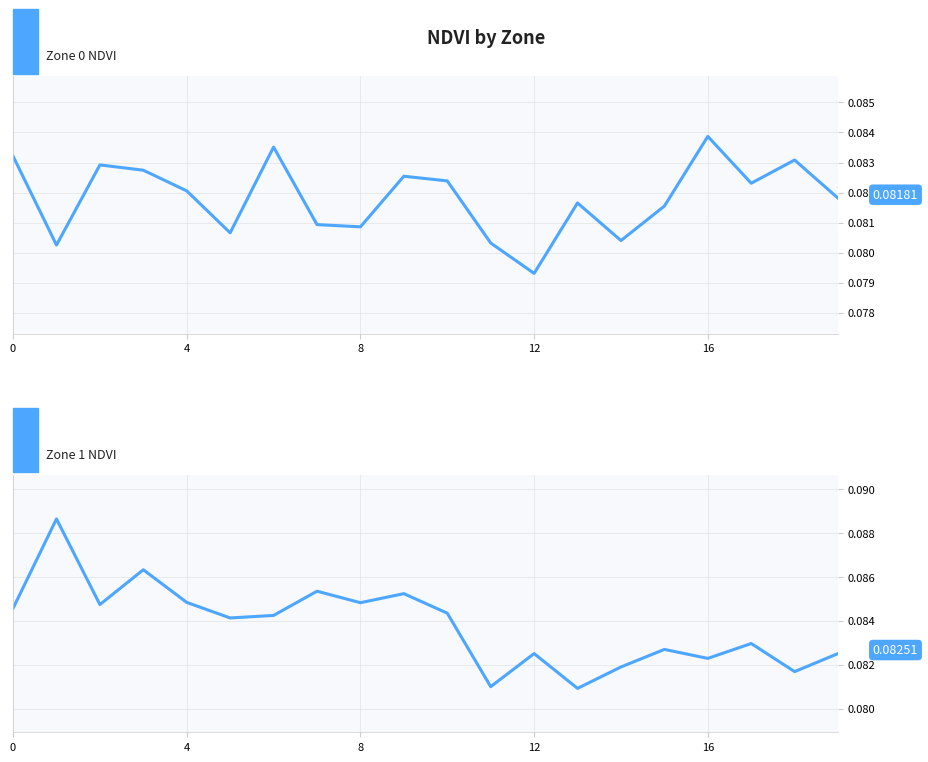

What are all the series names shown in the legend?

Zone 0 NDVI, Zone 1 NDVI